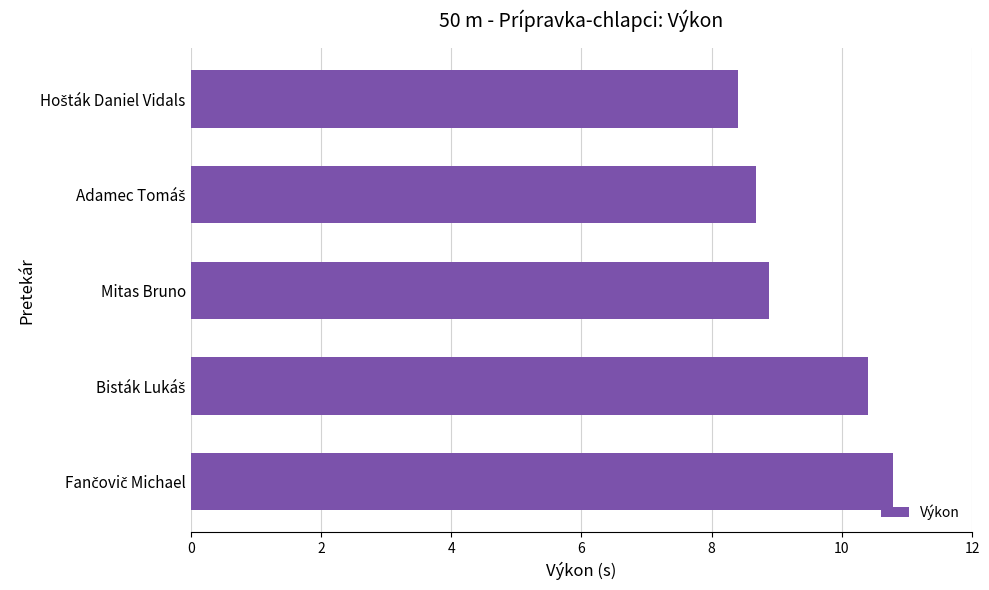

What is the difference between the maximum and minimum values?

2.4